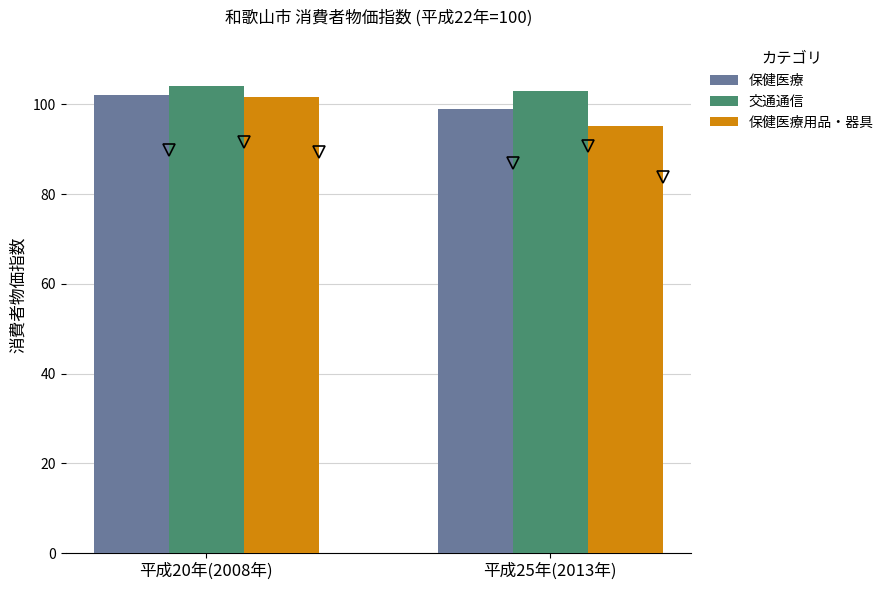

Which series has the largest range (max minus min)?

保健医療用品・器具